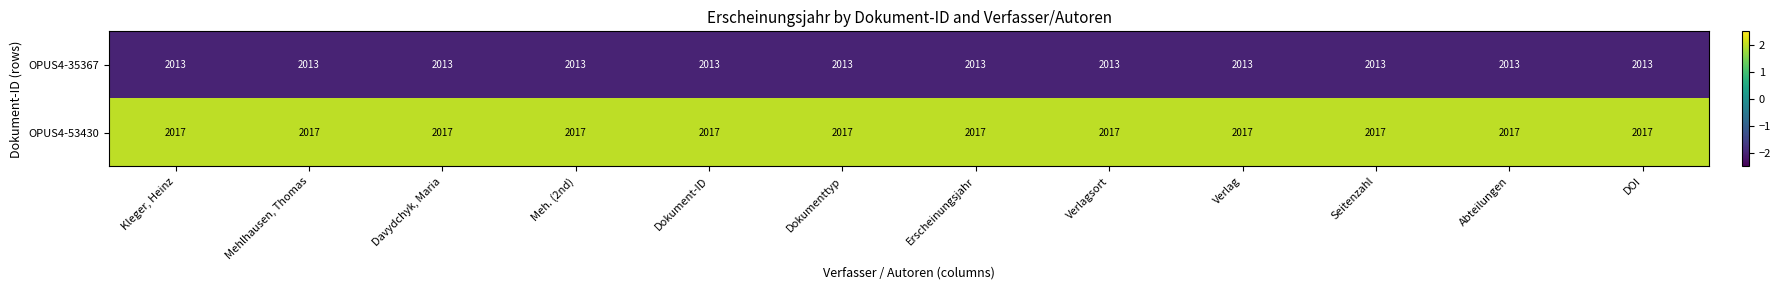

List the series in order of their peak value, highest first.

OPUS4-53430, OPUS4-35367